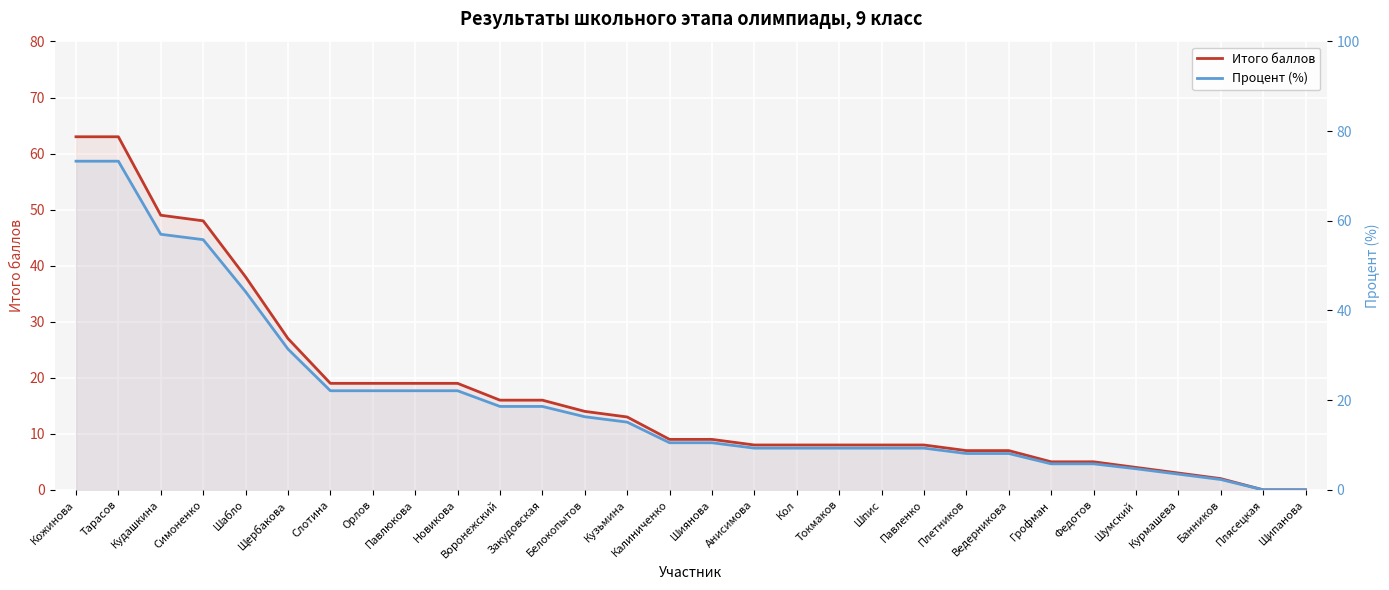

How many data points in Итого баллов are less than 9?

14